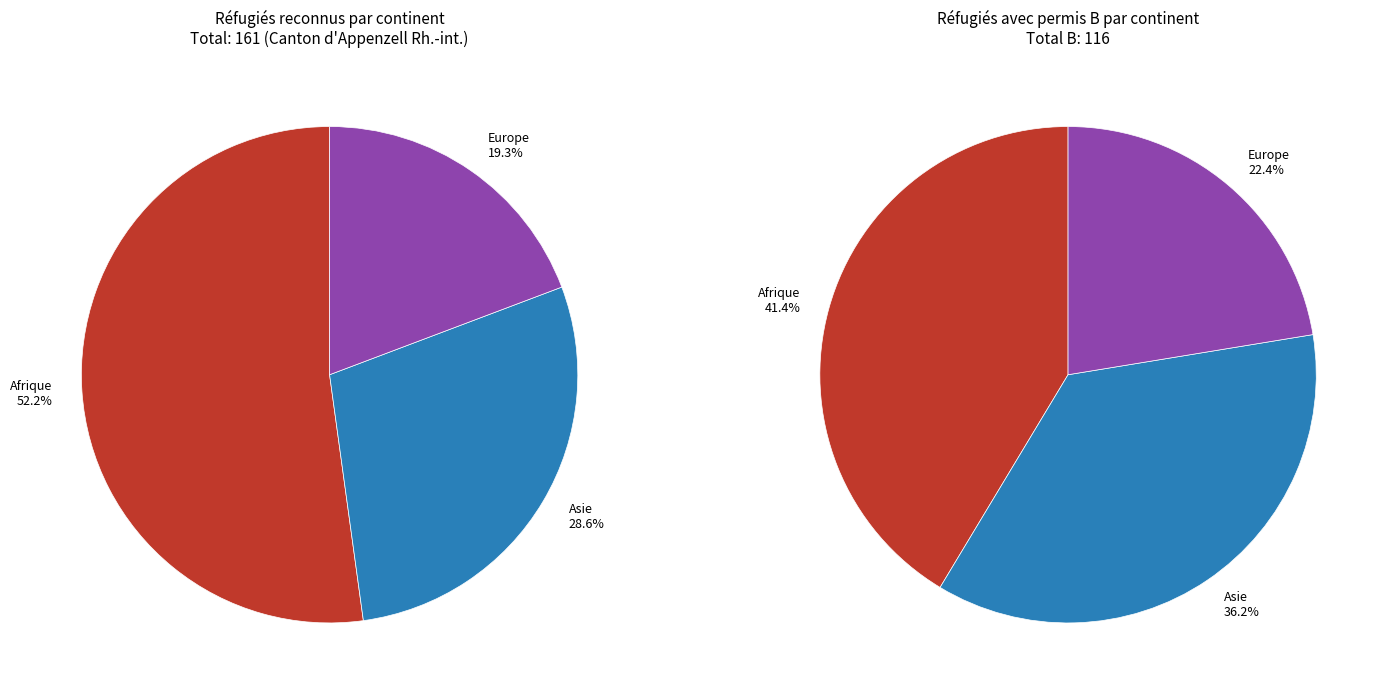

What percentage is the Europe slice, to the nearest percent?

19%